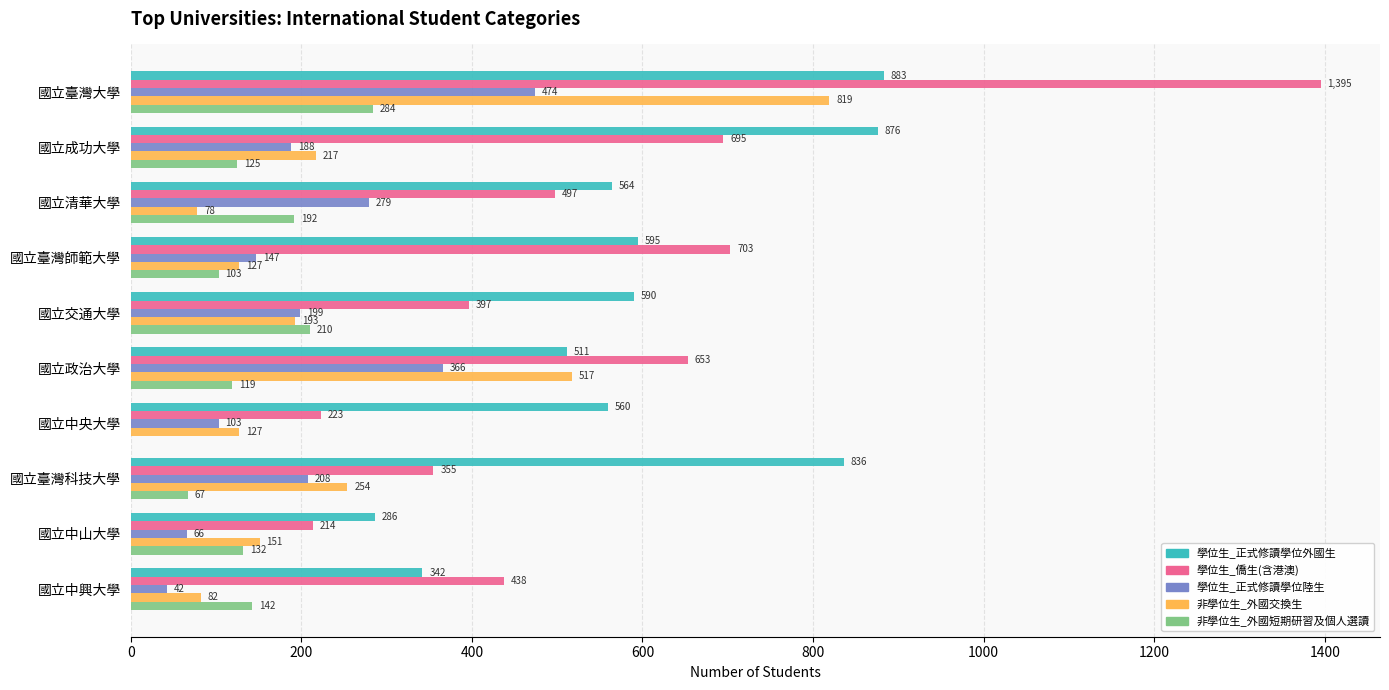

What is the sum of the 學位生_僑生(含港澳) values at 國立成功大學 and 國立臺灣師範大學?

1398